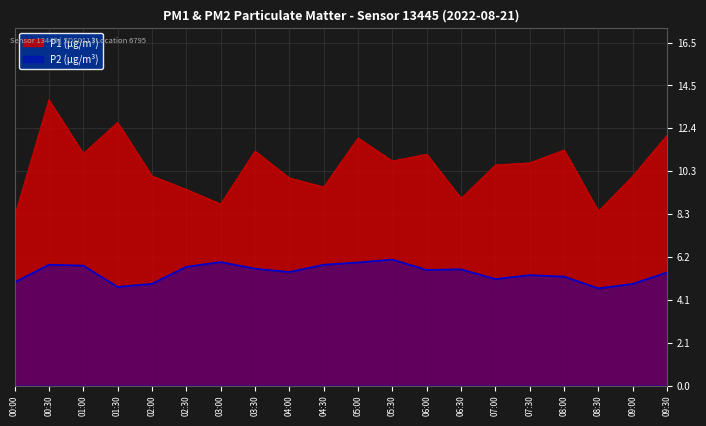

What are all the series names shown in the legend?

P1 (μg/m³), P2 (μg/m³)